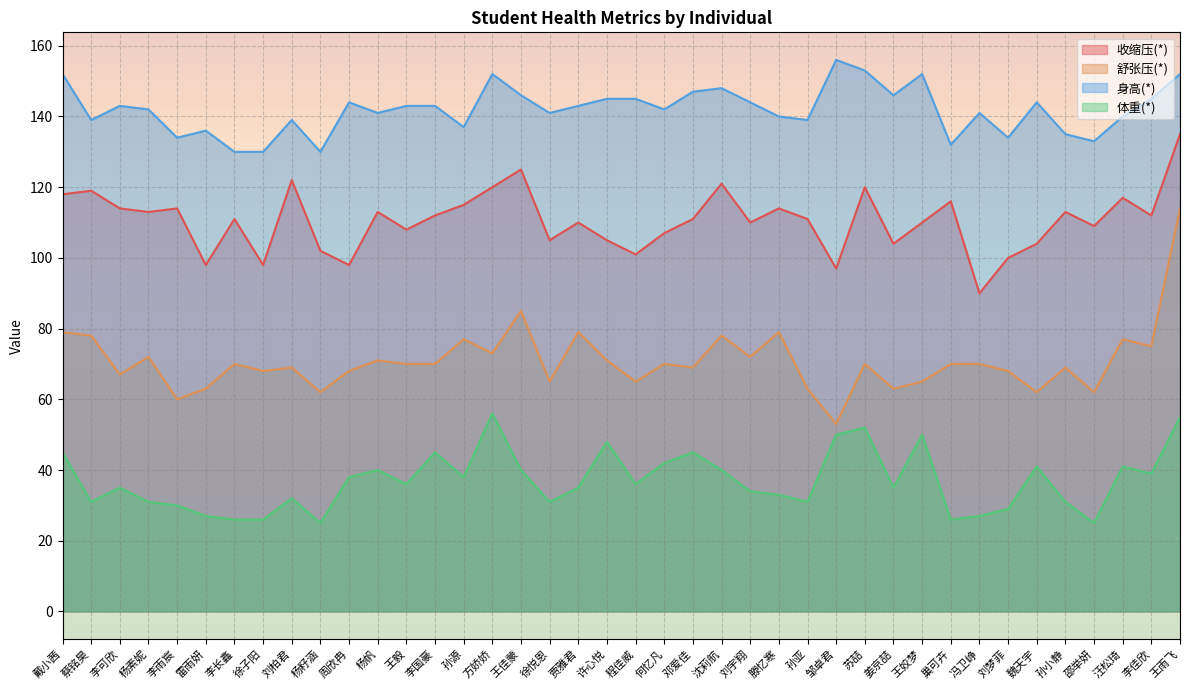

What are all the series names shown in the legend?

收缩压(*), 舒张压(*), 身高(*), 体重(*)